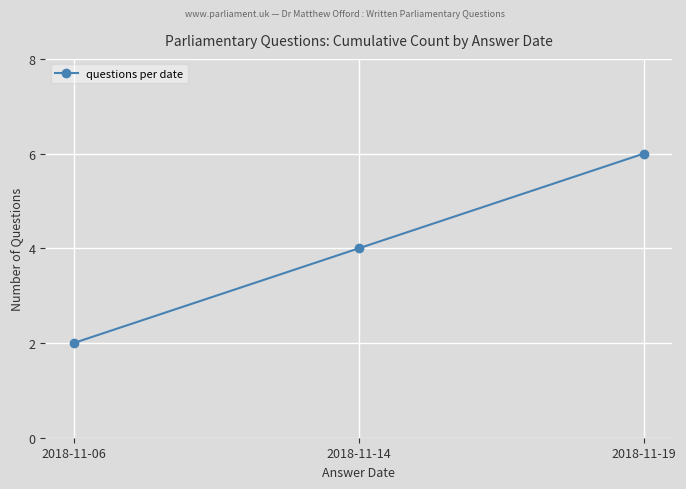

At which category does the chart reach its minimum across all series?

2018-11-06